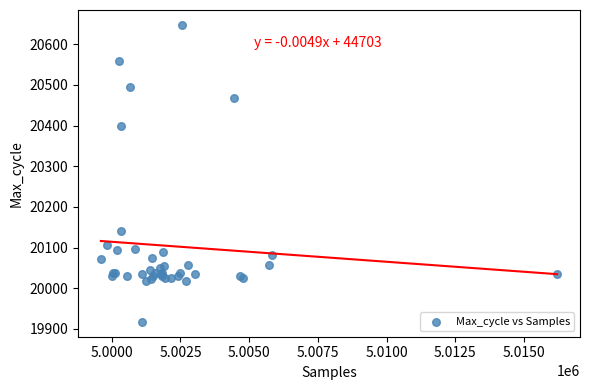

What Y value in the scatter plot is closest to 20282?

20399